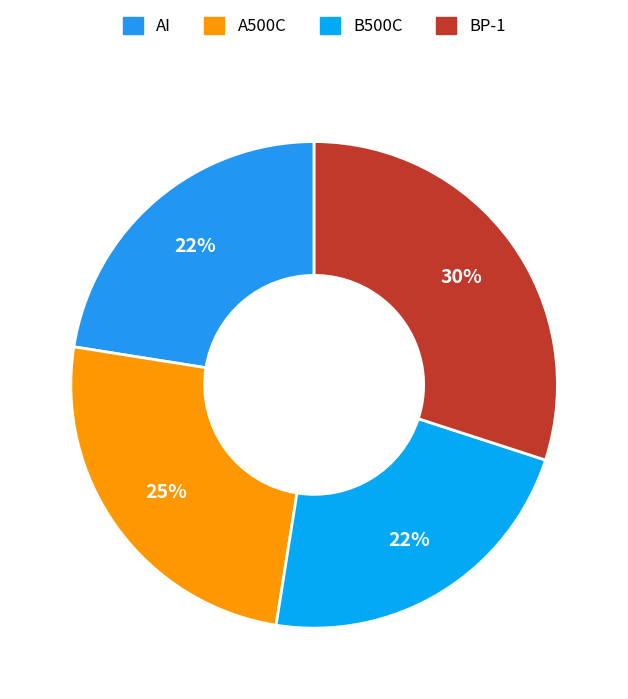

True or false: В500С accounts for 30% of the total.

False